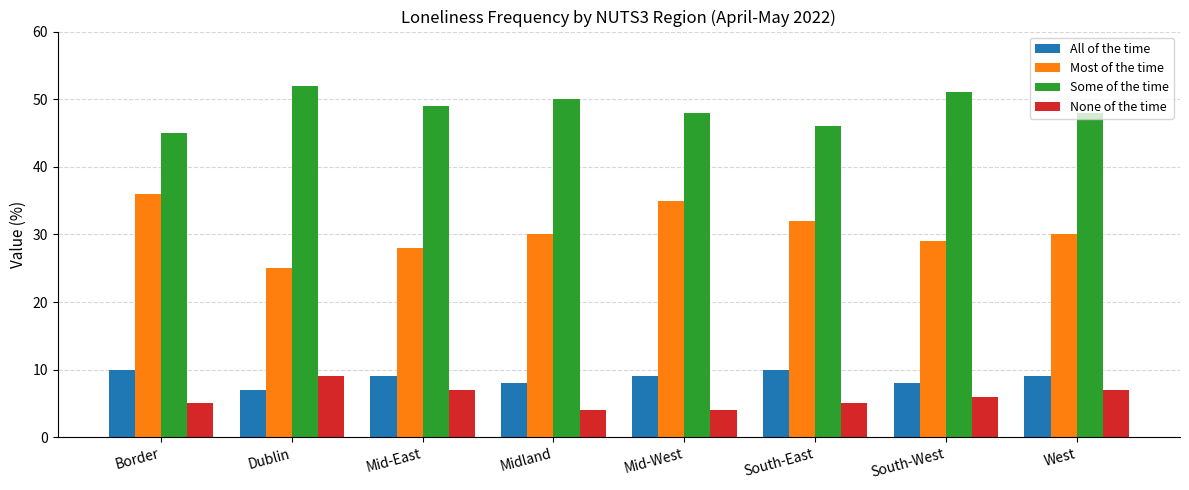

What is the sum of all Most of the time values?

245